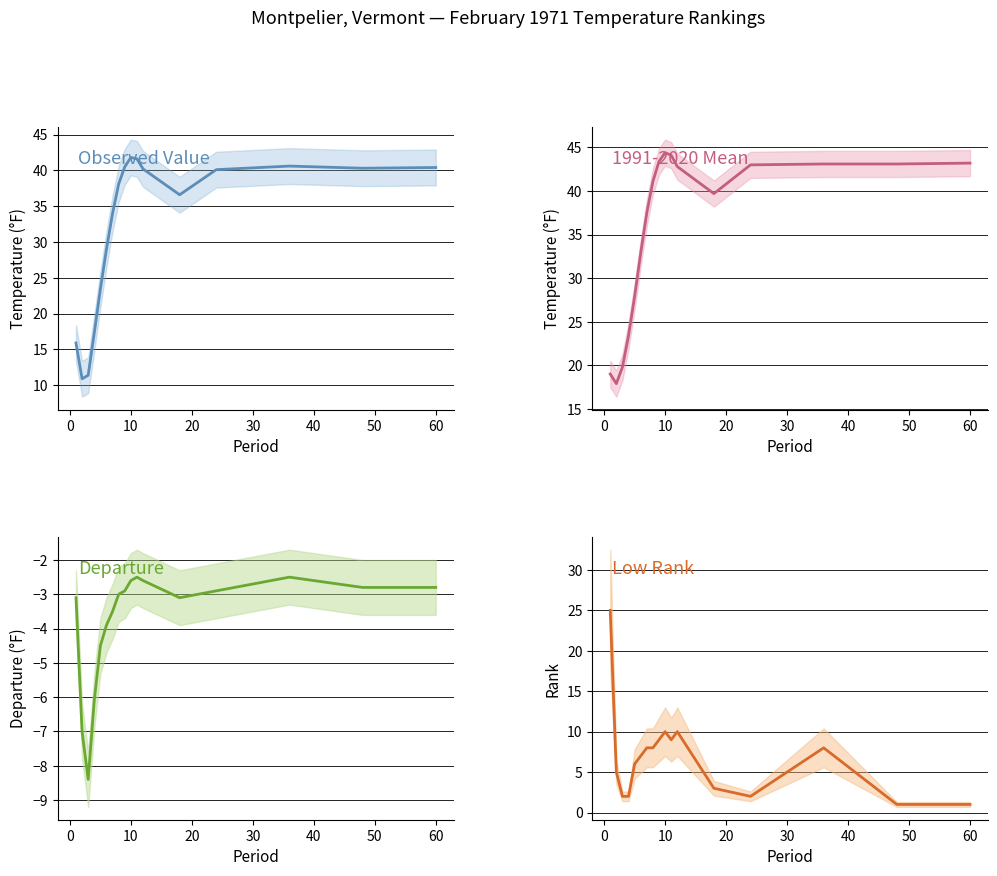

How many data points in Departure are less than -3?

8